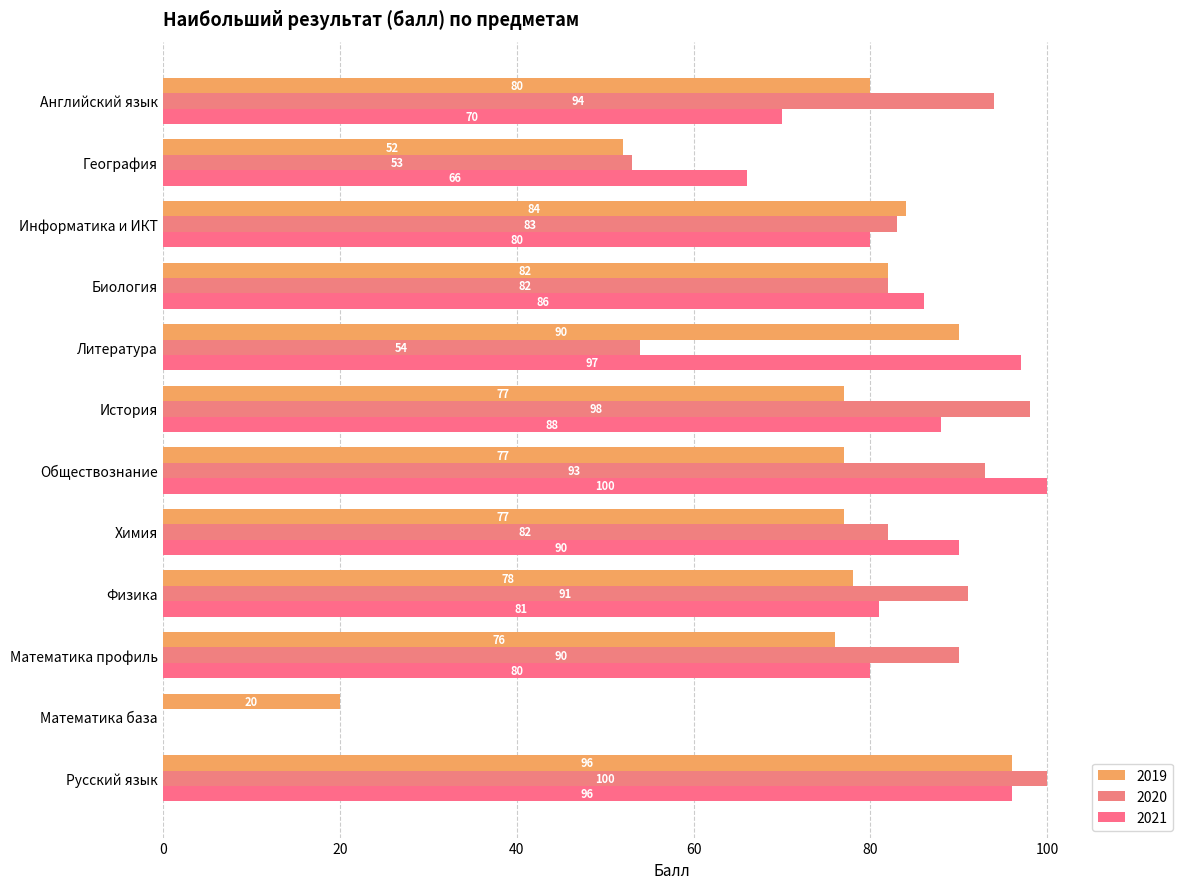

Count the number of data series in this chart.

3